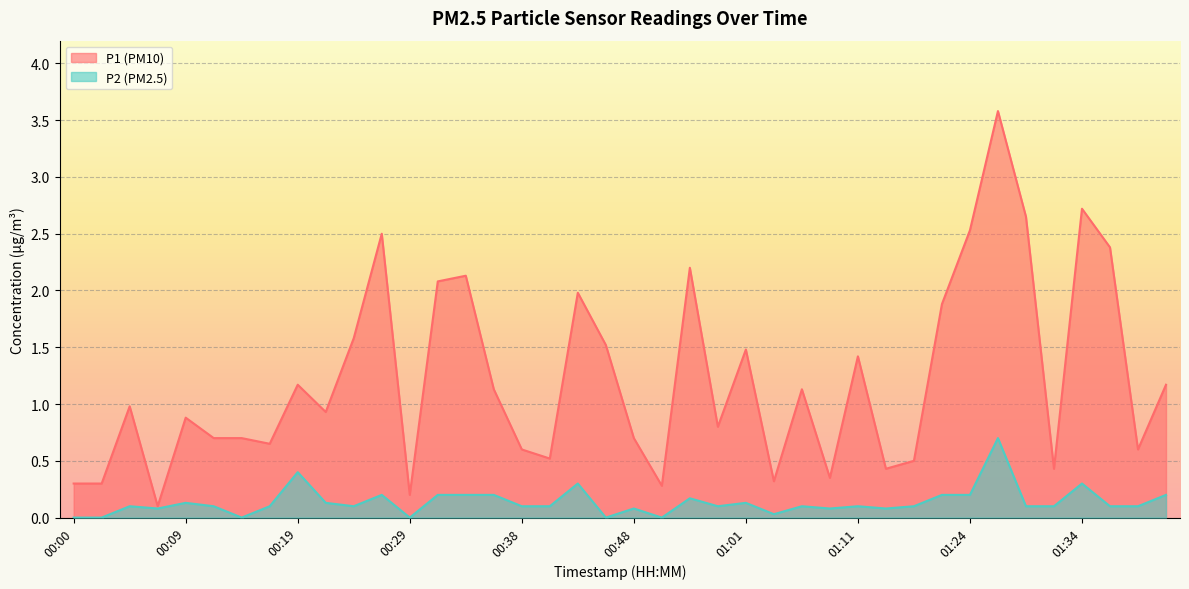

What is the label of the 11th point from the right?

01:13